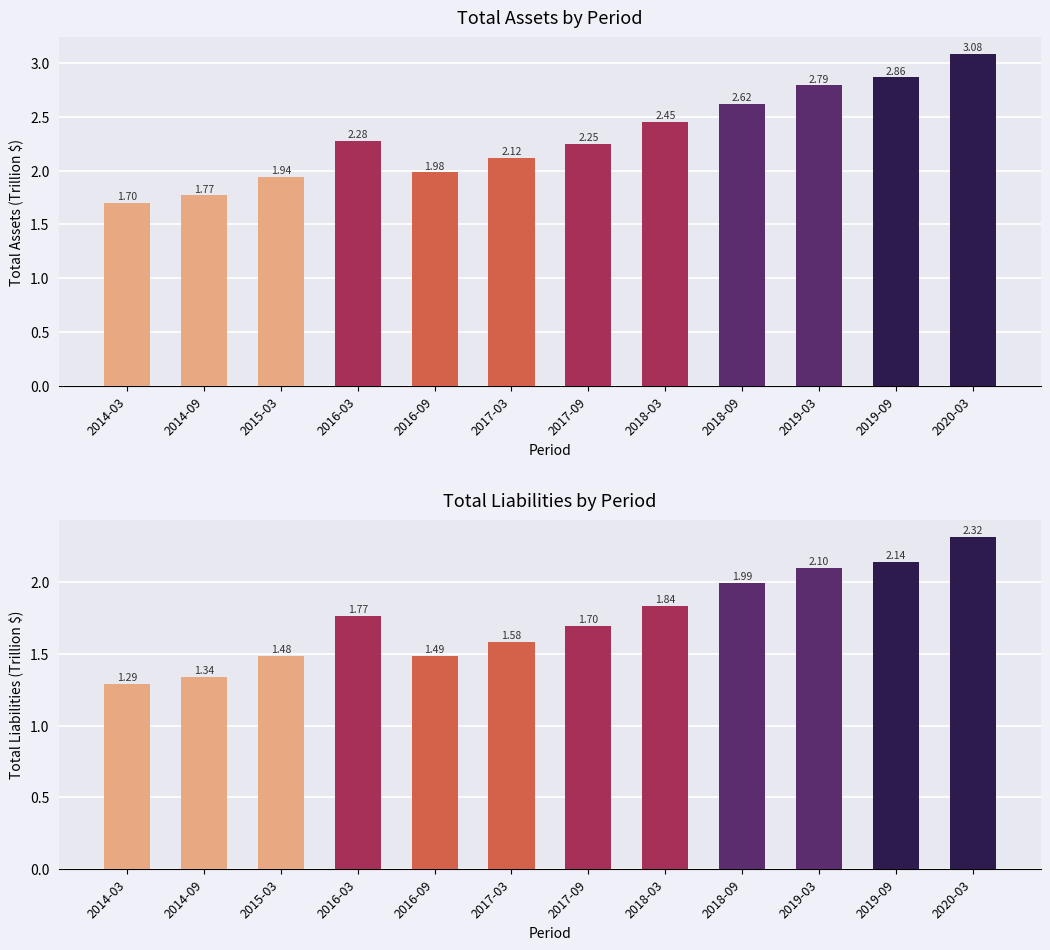

What is the difference between the Total Assets values at 2019-09 and 2016-09?

0.9